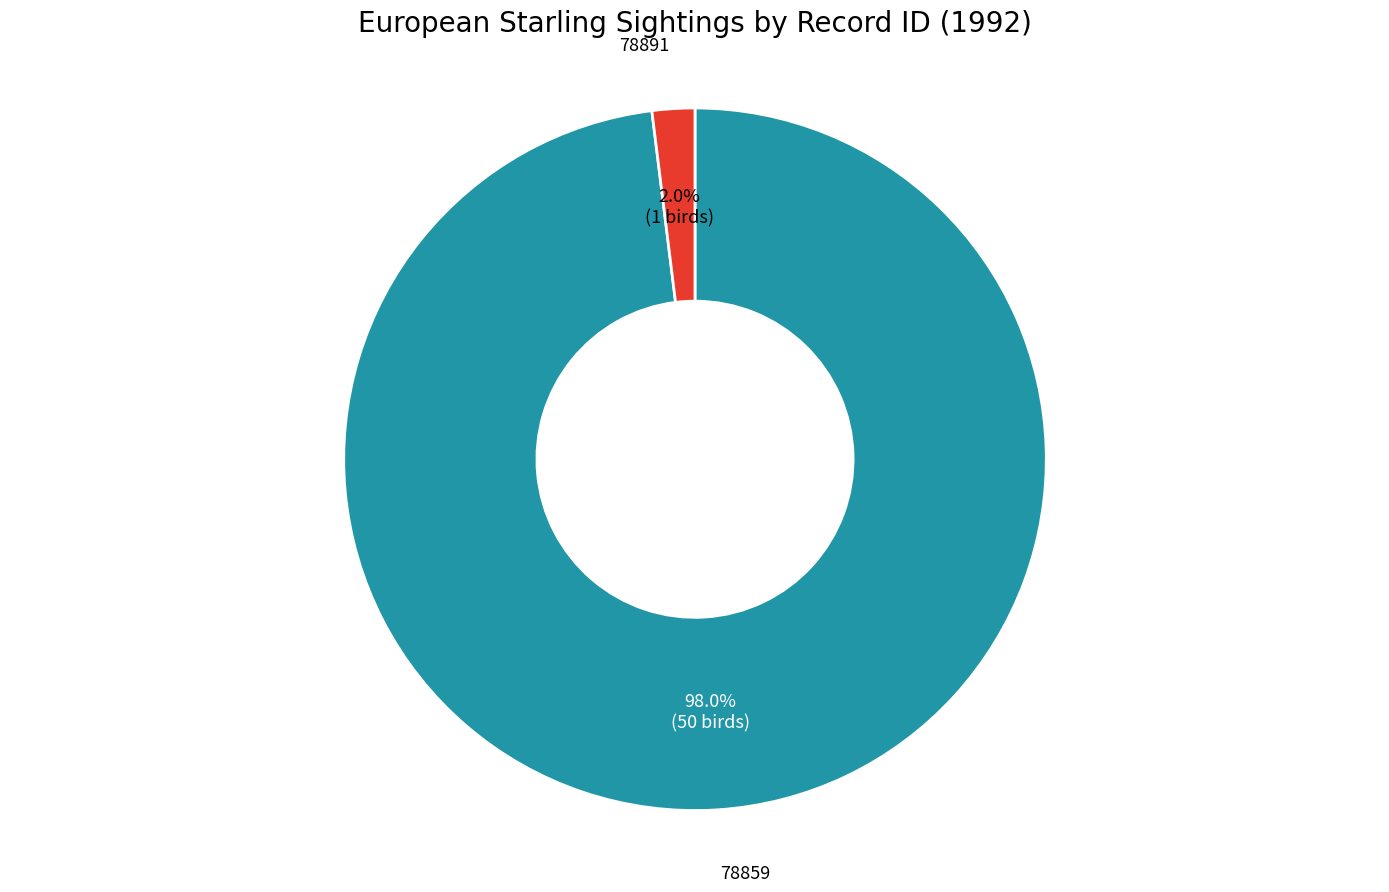

Is there a majority slice in this chart?

Yes